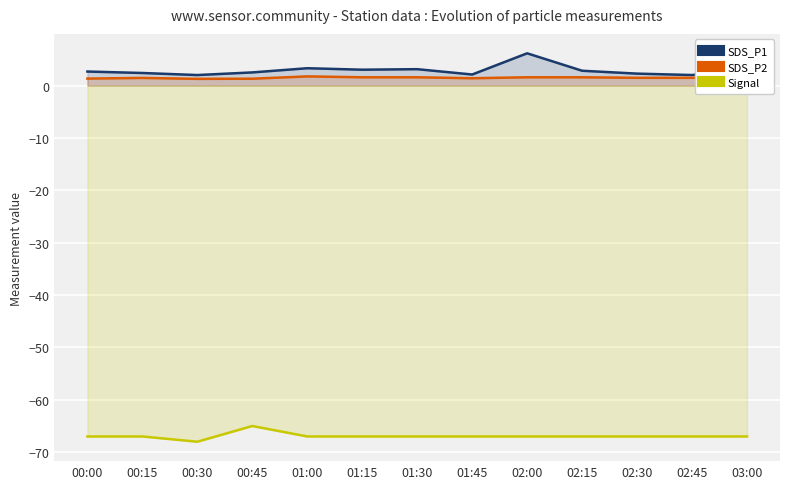

What are all the series names shown in the legend?

SDS_P1, SDS_P2, Signal